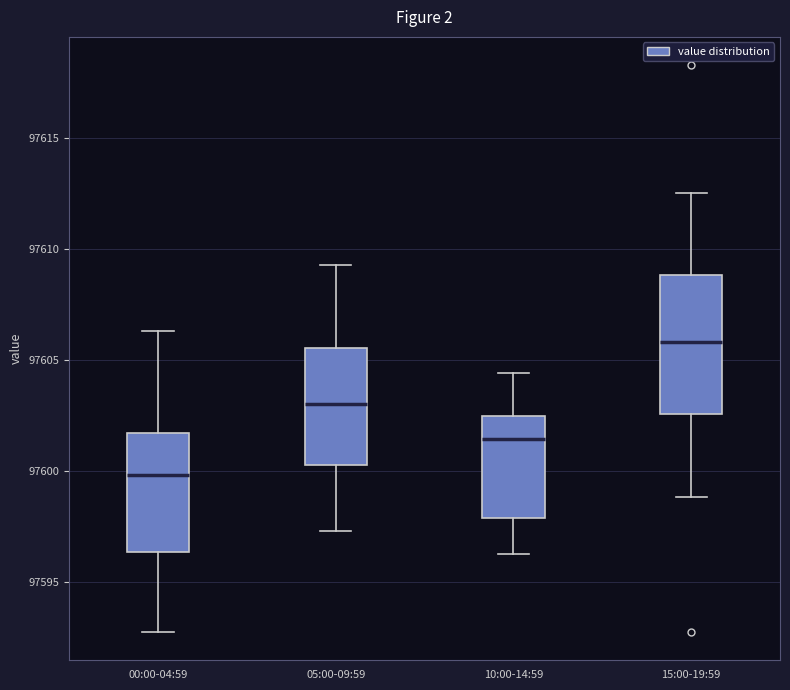

Reading left to right, read every box against the y-axis: the position of its median line, the range the box covers, and the ends of its whiskers. The values are not printed on the chart, so give them approximately, as read against the axis.

00:00-04:59: median 97600.0, box 97596.5 to 97601.5, whiskers 97593.0 to 97606.5
05:00-09:59: median 97603.0, box 97600.5 to 97605.5, whiskers 97597.5 to 97609.5
10:00-14:59: median 97601.5, box 97598.0 to 97602.5, whiskers 97596.5 to 97604.5
15:00-19:59: median 97606.0, box 97602.5 to 97609.0, whiskers 97599.0 to 97612.5